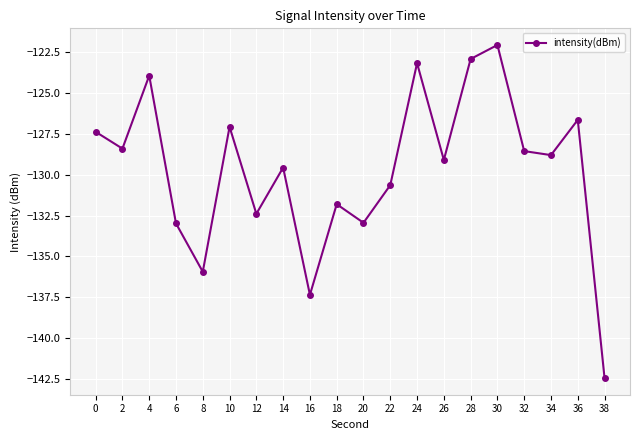

At which category does the data reach its first local peak?

4